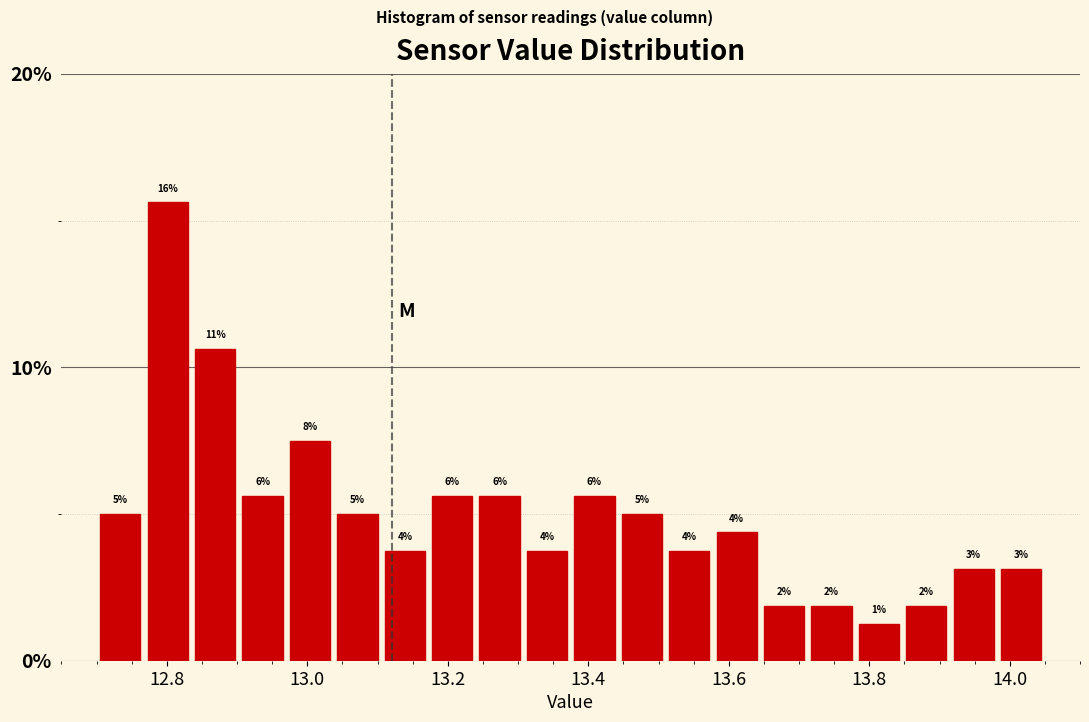

Read against the x-axis, roughly where is the centre of the tallest bar?

12.80